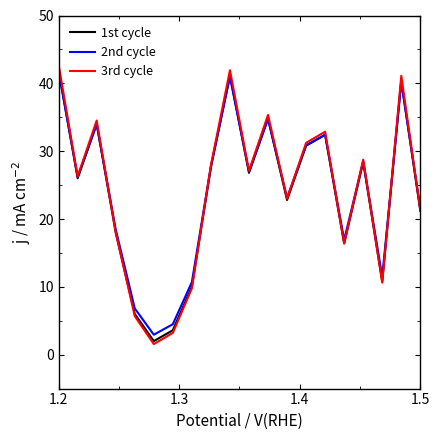

What is the lowest value of the 3rd cycle series?

1.6